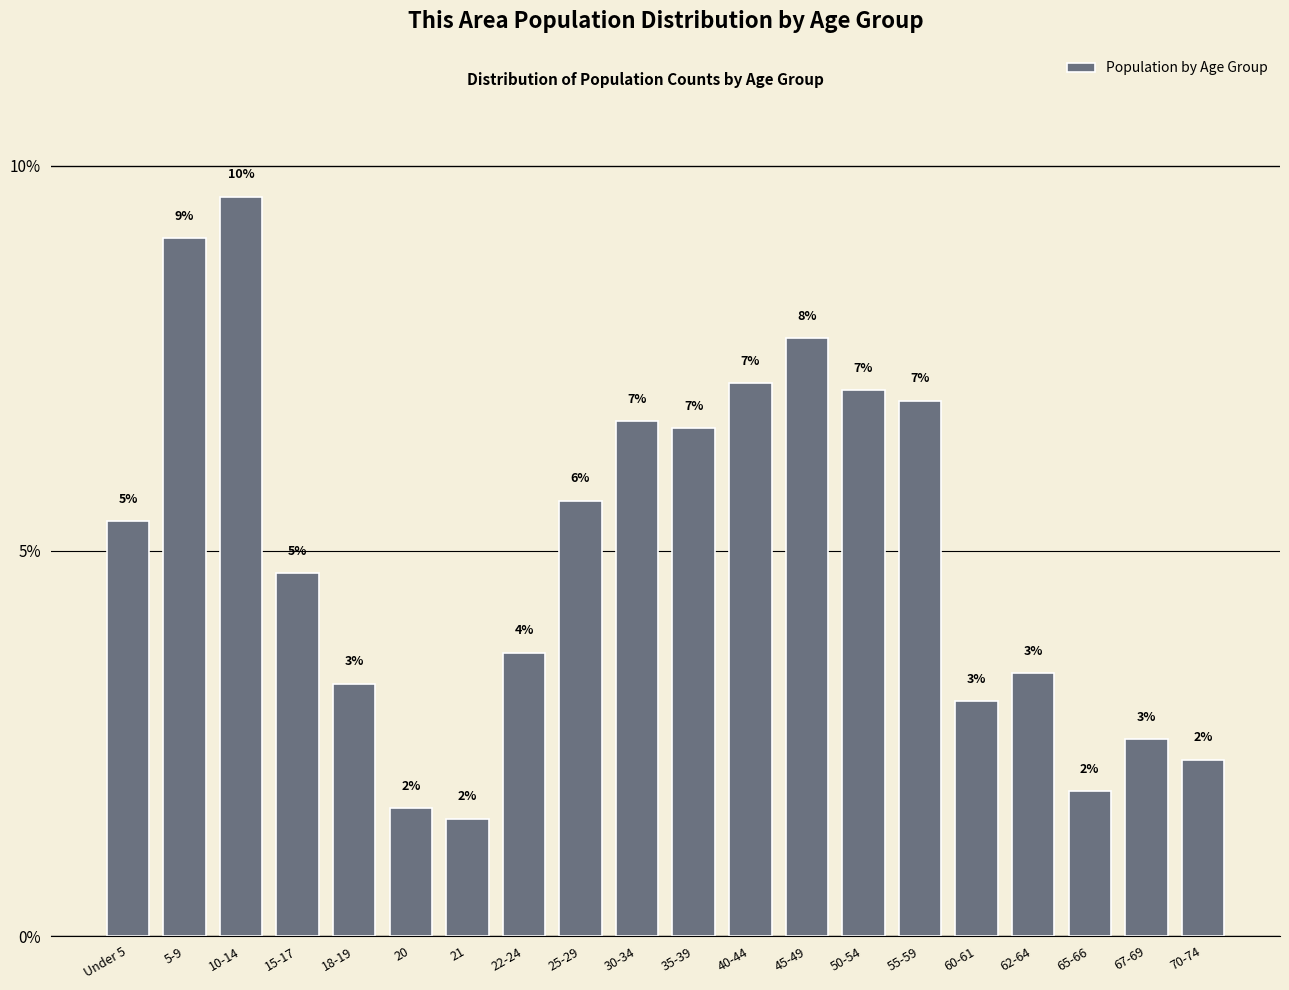

Does the chart contain any negative values?

No